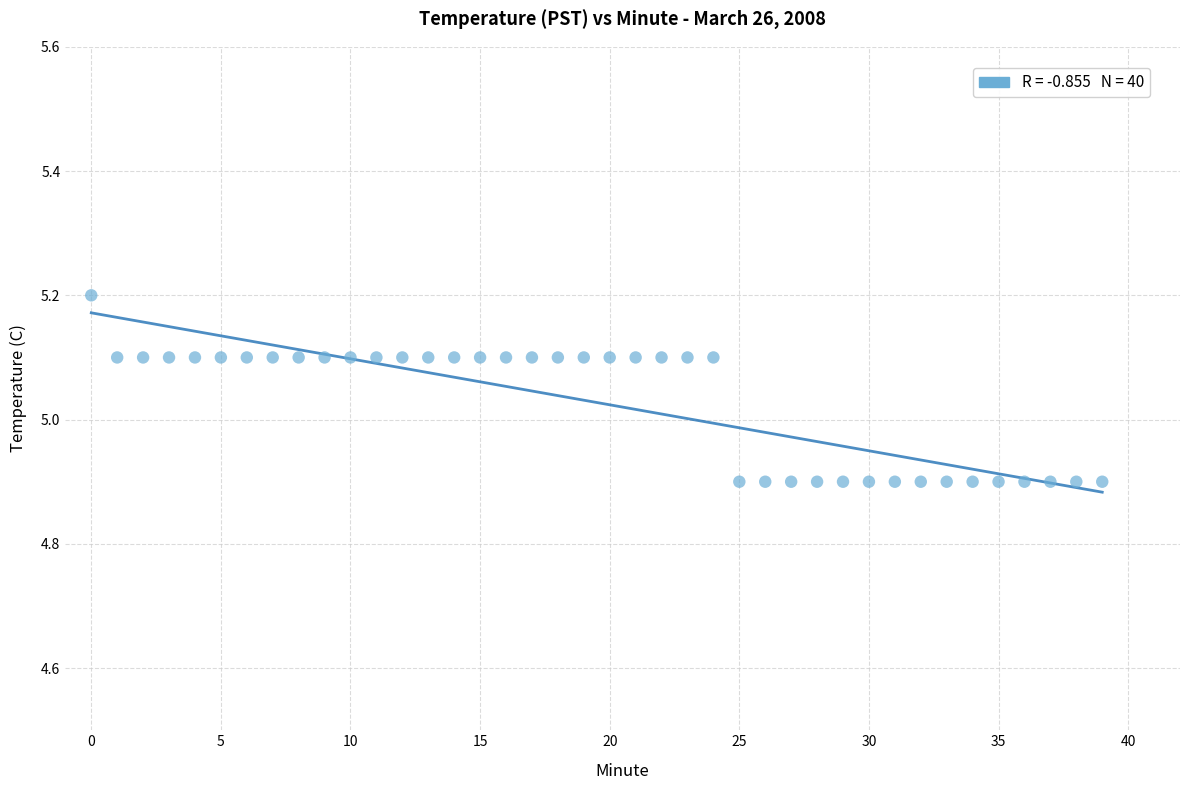

How many data points are displayed?

40